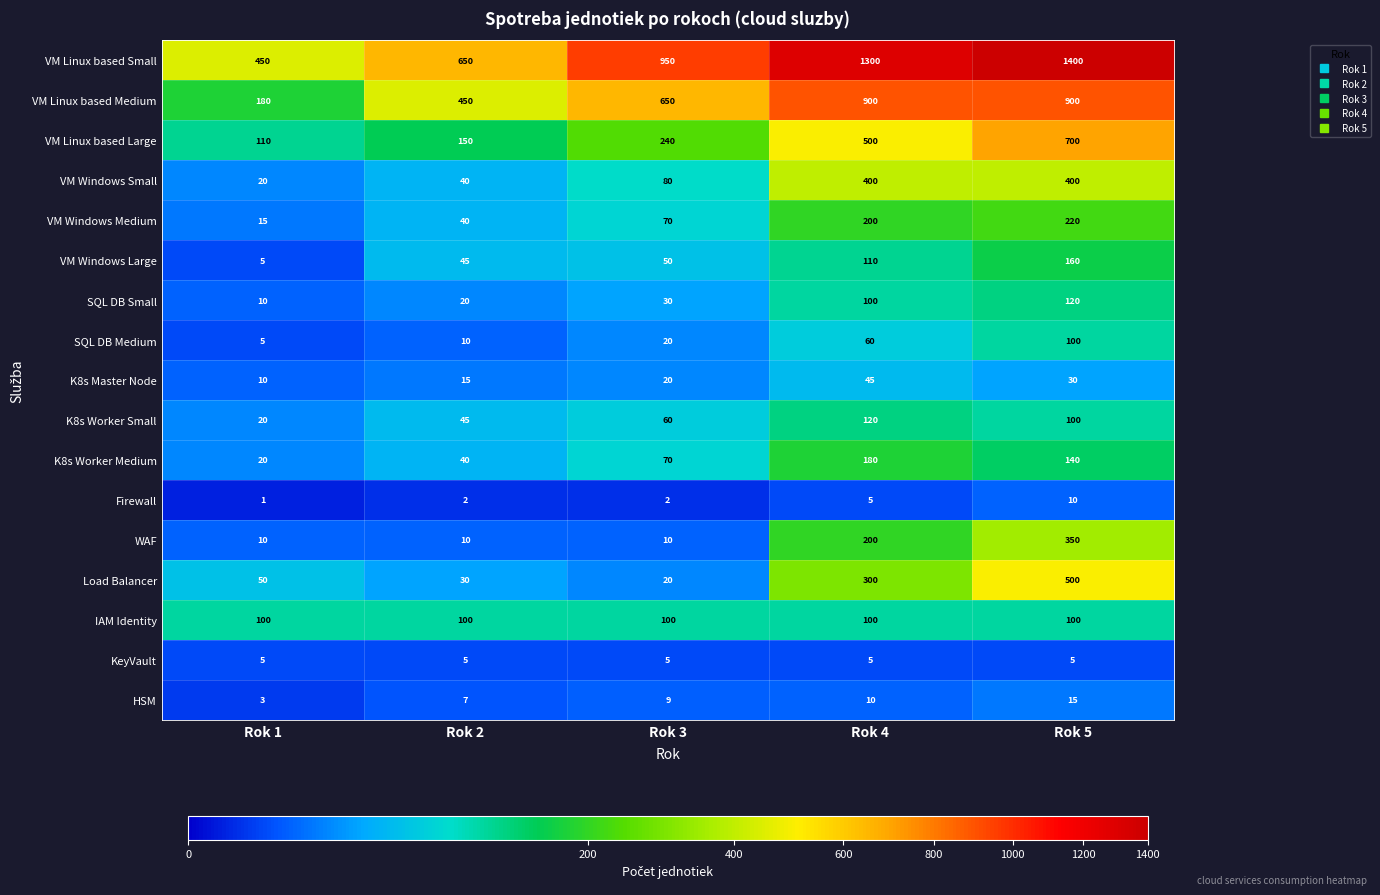

Read the SQL DB Medium value at Rok 2.

10